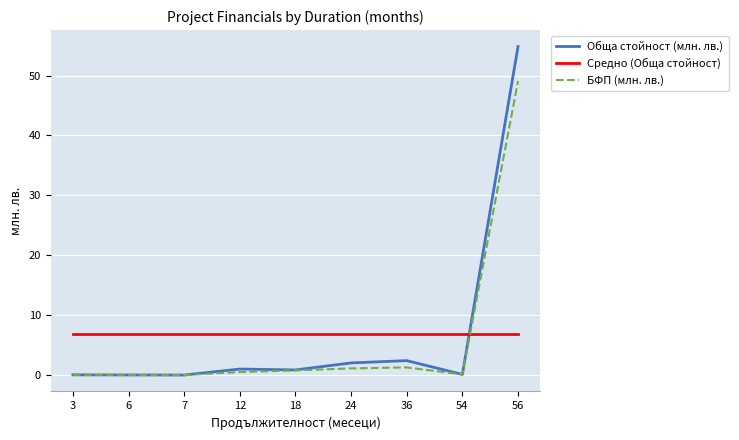

Which series ends up on top after the final intersection of БФП (млн. лв.) and Средно (Обща стойност)?

БФП (млн. лв.)